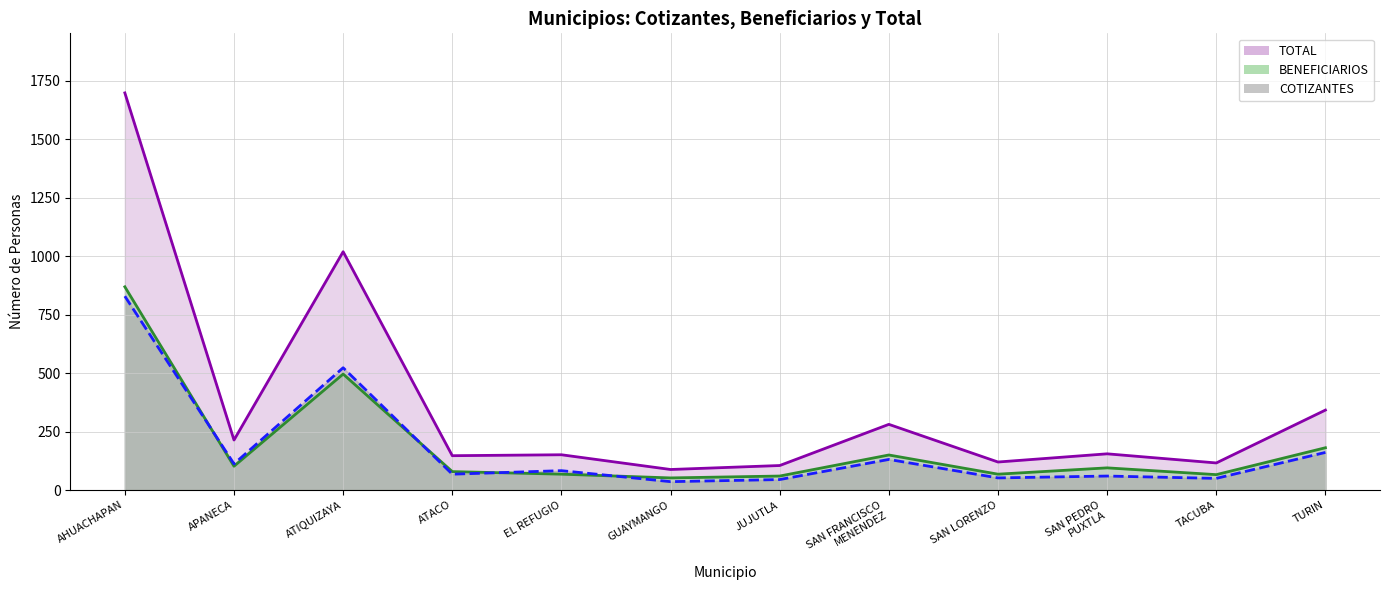

What position from the left is TURIN?

12